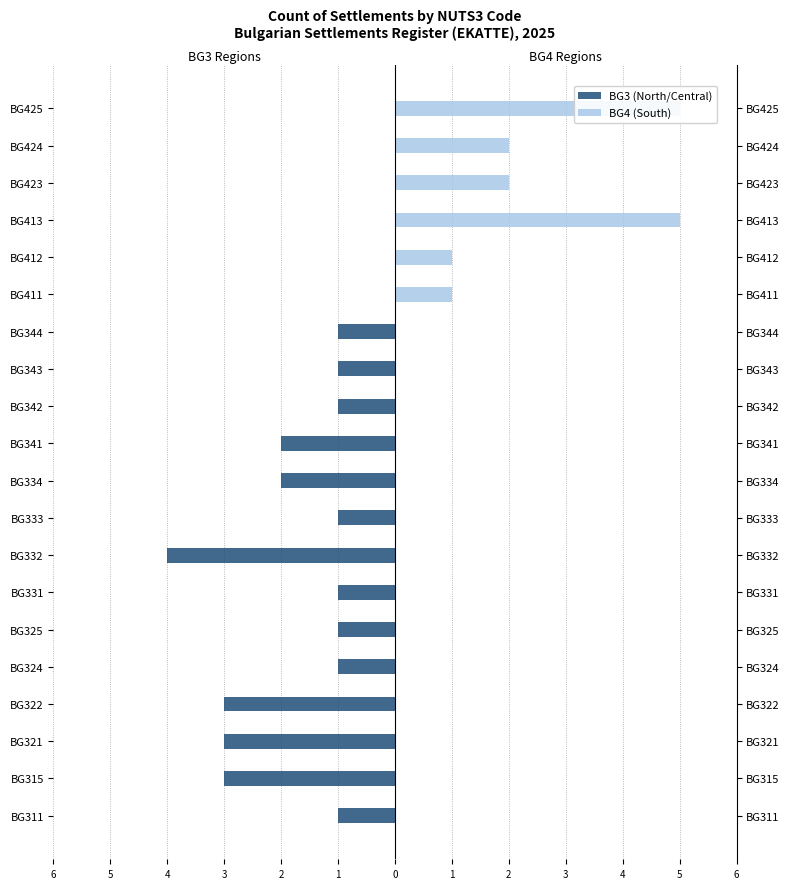

Rank the series by their maximum value, from lowest to highest.

BG3 (North/Central), BG4 (South)